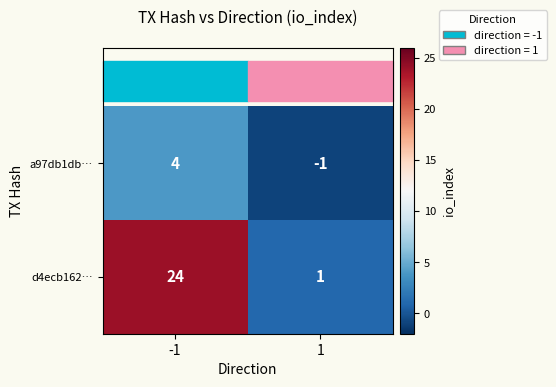

Is the value of d4ecb162… at -1 greater than the value of a97db1db… at 1?

Yes